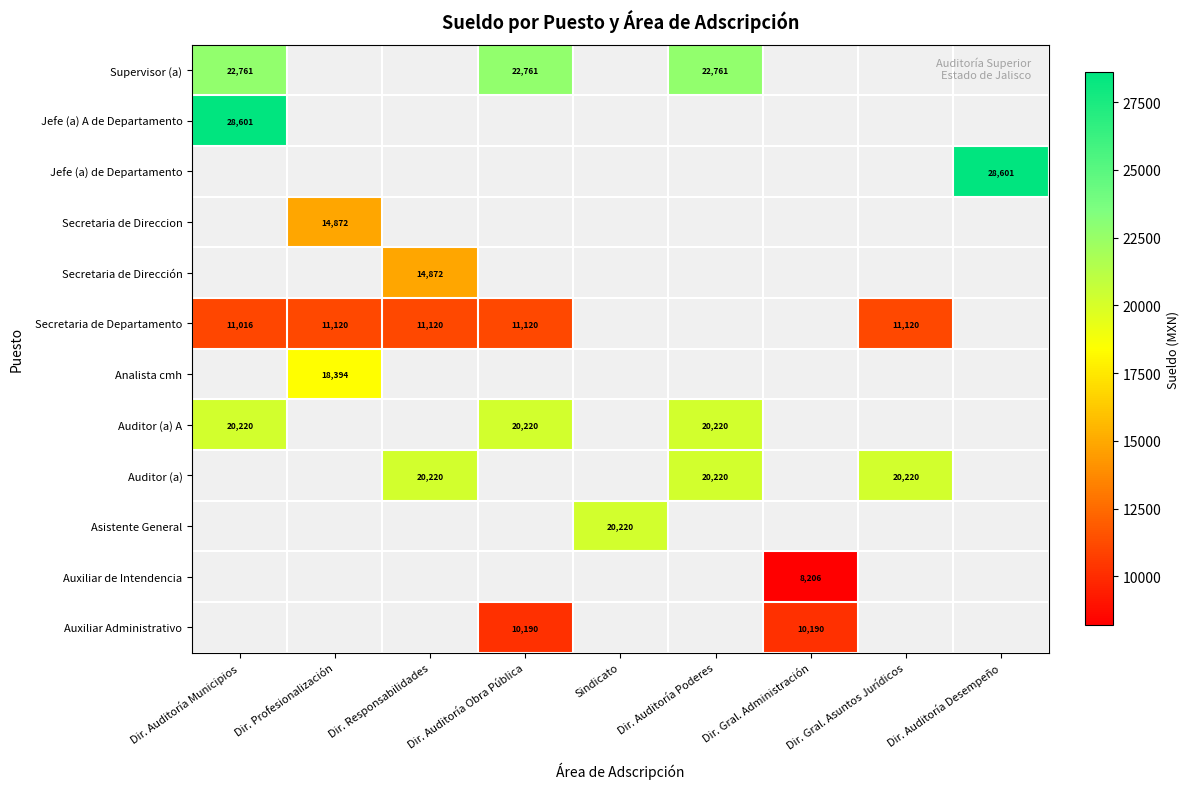

Is it true that Auxiliar de Intendencia equals 13660 at Dir. Gral. Administración?

False